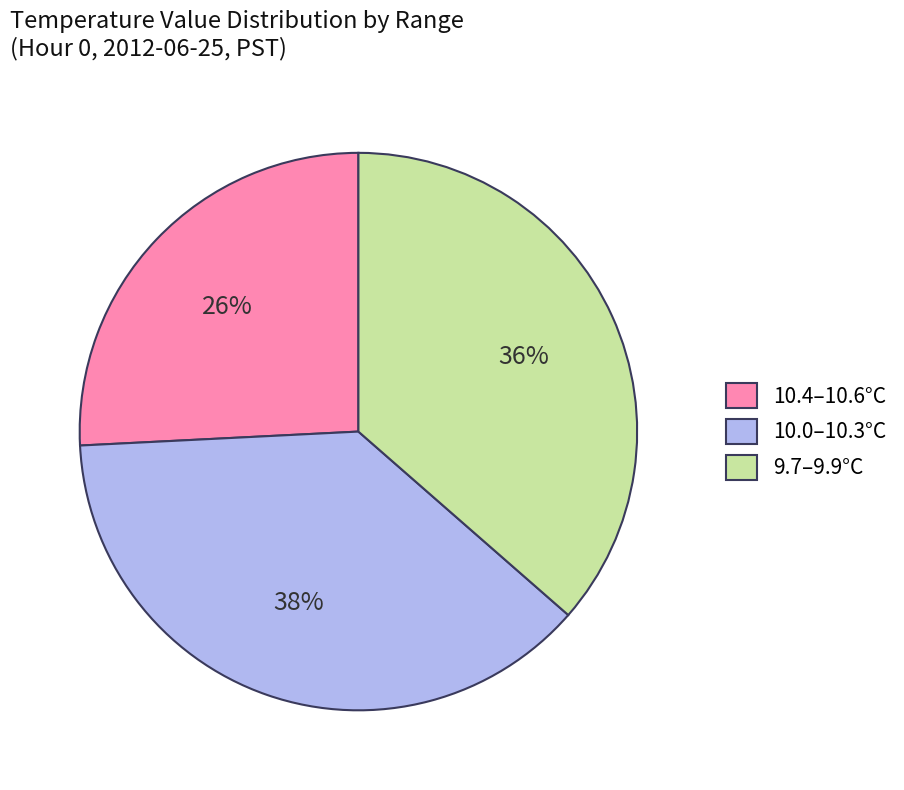

Rank the categories by value from highest to lowest.

10.0–10.3°C, 9.7–9.9°C, 10.4–10.6°C